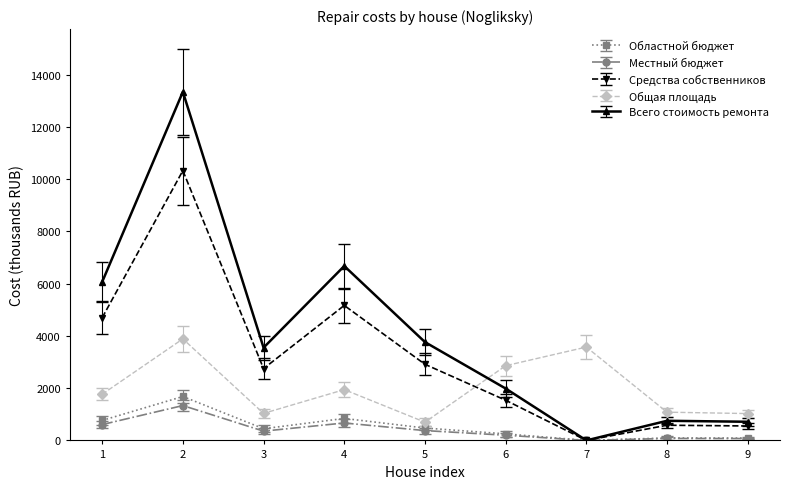

The value of Всего стоимость ремонта at 8 is 1290.6. True or false?

False